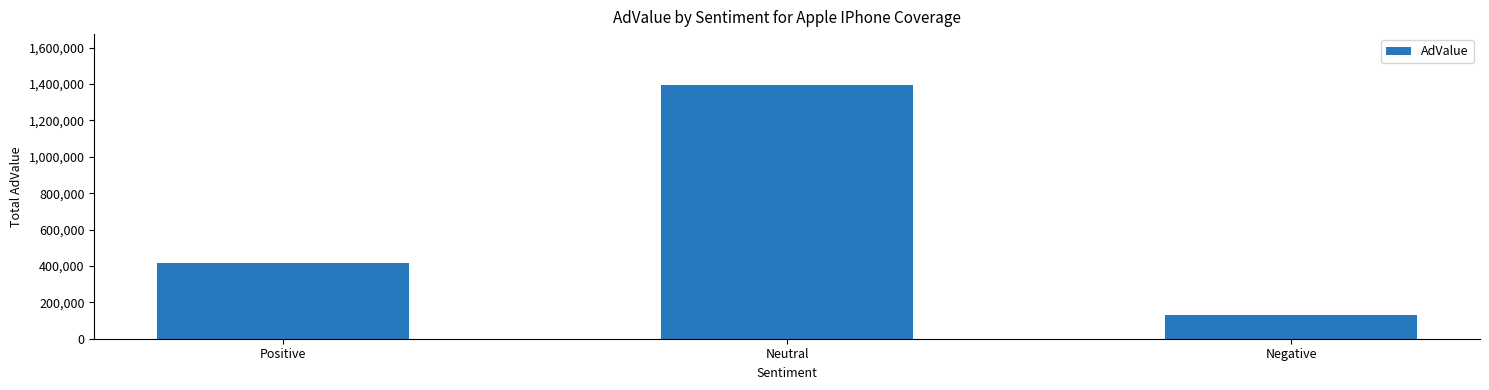

List the labels in order of value, smallest first.

Negative, Positive, Neutral